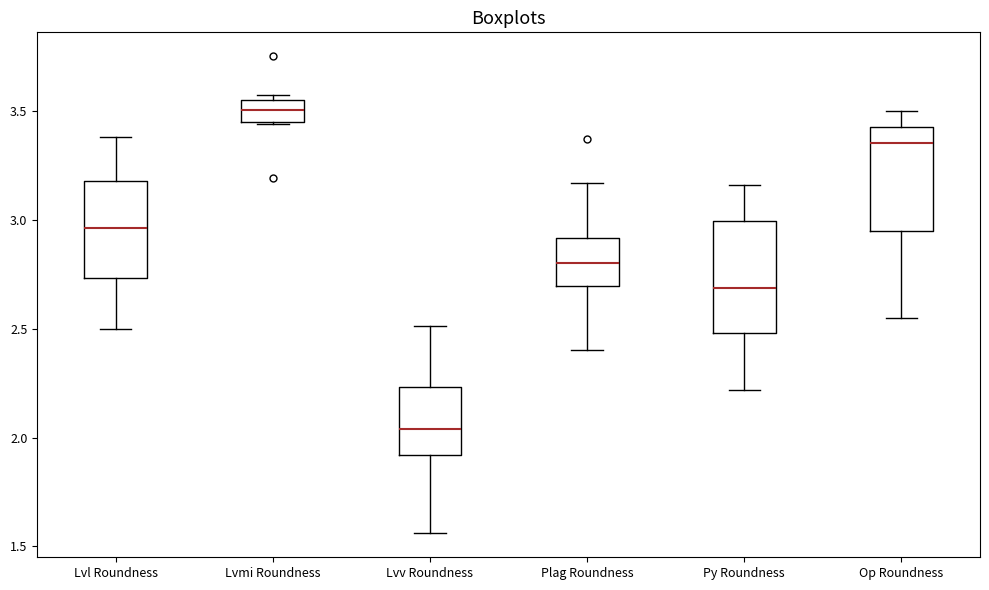

Where does the lower whisker of the box for Plag Roundness end on the y-axis? The values are not printed on the chart, so give them approximately, as read against the axis.

2.40